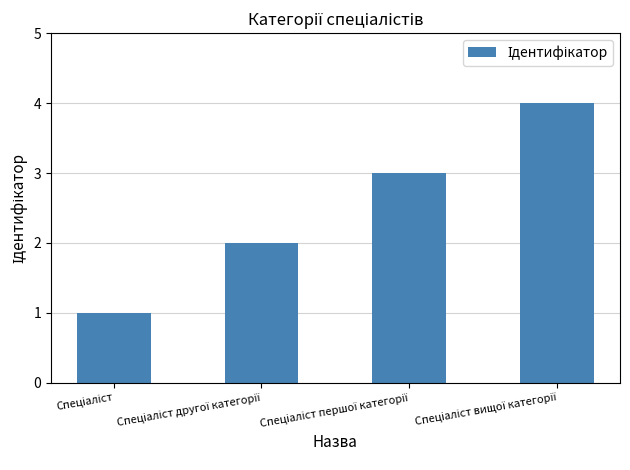

What is the maximum value shown in the chart?

4